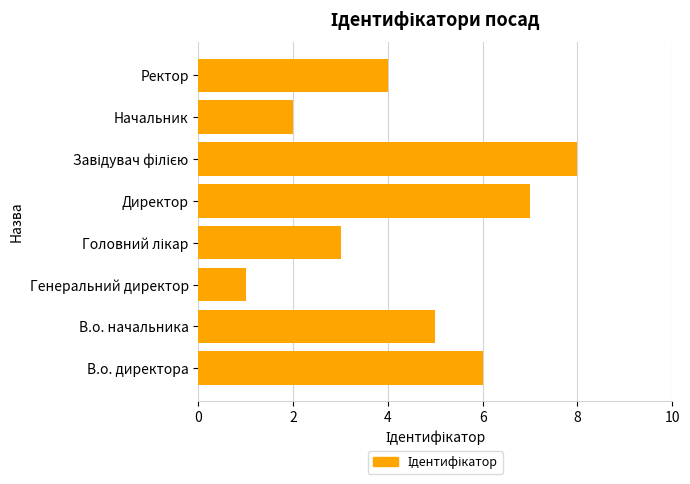

How many bars are there in total?

8